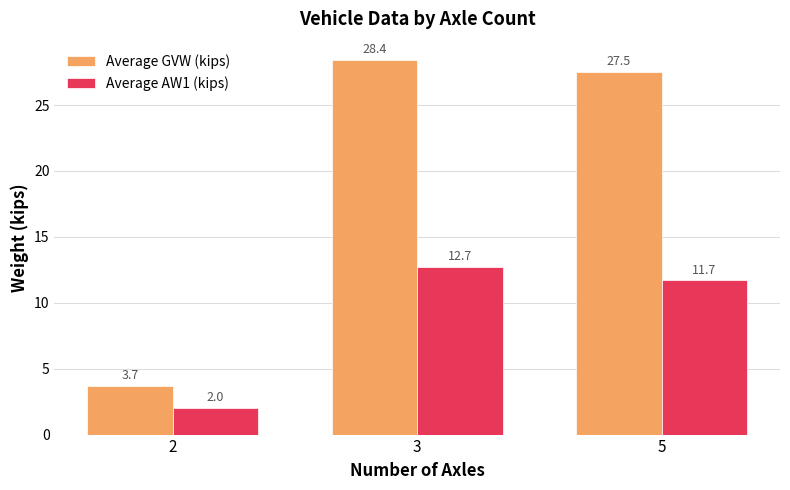

At which label is Average GVW (kips) closest to 16?

5